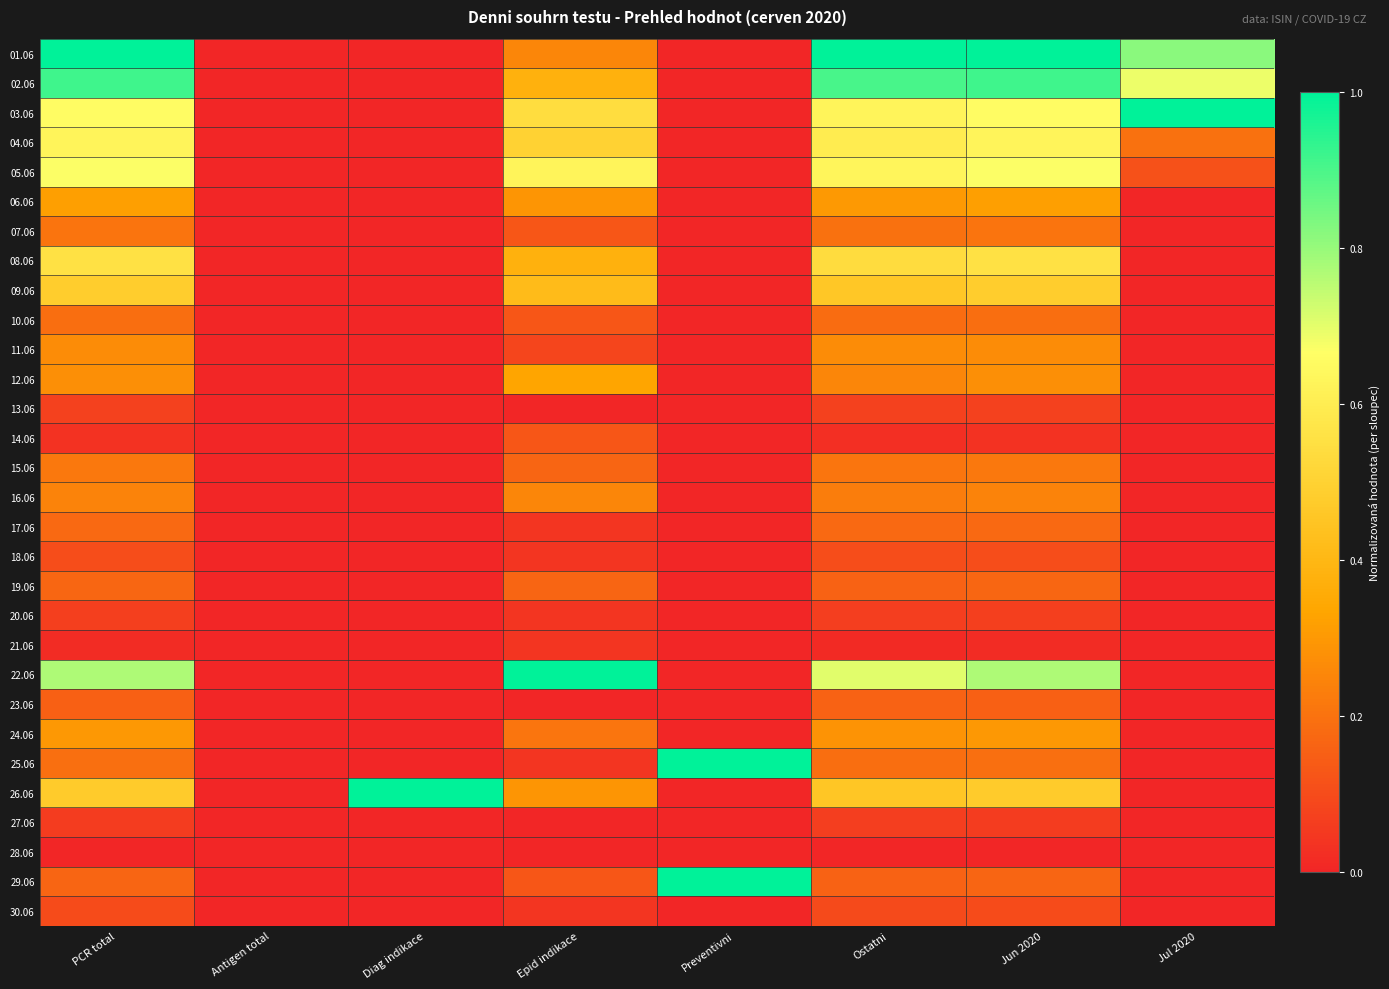

Reading left to right, list all the values displayed in this chart.

01.06: PCR total=1.0	Antigen total=0.0	Diag indikace=0.0	Epid indikace=0.2	Preventivni=0.0	Ostatni=1.0	Jun 2020=1.0	Jul 2020=0.8
02.06: PCR total=0.9	Antigen total=0.0	Diag indikace=0.0	Epid indikace=0.4	Preventivni=0.0	Ostatni=0.9	Jun 2020=0.9	Jul 2020=0.7
03.06: PCR total=0.7	Antigen total=0.0	Diag indikace=0.0	Epid indikace=0.5	Preventivni=0.0	Ostatni=0.6	Jun 2020=0.7	Jul 2020=1.0
04.06: PCR total=0.6	Antigen total=0.0	Diag indikace=0.0	Epid indikace=0.5	Preventivni=0.0	Ostatni=0.6	Jun 2020=0.6	Jul 2020=0.2
05.06: PCR total=0.7	Antigen total=0.0	Diag indikace=0.0	Epid indikace=0.6	Preventivni=0.0	Ostatni=0.6	Jun 2020=0.7	Jul 2020=0.1
06.06: PCR total=0.3	Antigen total=0.0	Diag indikace=0.0	Epid indikace=0.3	Preventivni=0.0	Ostatni=0.3	Jun 2020=0.3	Jul 2020=0.0
07.06: PCR total=0.2	Antigen total=0.0	Diag indikace=0.0	Epid indikace=0.1	Preventivni=0.0	Ostatni=0.2	Jun 2020=0.2	Jul 2020=0.0
08.06: PCR total=0.6	Antigen total=0.0	Diag indikace=0.0	Epid indikace=0.4	Preventivni=0.0	Ostatni=0.5	Jun 2020=0.6	Jul 2020=0.0
09.06: PCR total=0.5	Antigen total=0.0	Diag indikace=0.0	Epid indikace=0.4	Preventivni=0.0	Ostatni=0.5	Jun 2020=0.5	Jul 2020=0.0
10.06: PCR total=0.2	Antigen total=0.0	Diag indikace=0.0	Epid indikace=0.1	Preventivni=0.0	Ostatni=0.2	Jun 2020=0.2	Jul 2020=0.0
11.06: PCR total=0.3	Antigen total=0.0	Diag indikace=0.0	Epid indikace=0.1	Preventivni=0.0	Ostatni=0.3	Jun 2020=0.3	Jul 2020=0.0
12.06: PCR total=0.3	Antigen total=0.0	Diag indikace=0.0	Epid indikace=0.3	Preventivni=0.0	Ostatni=0.3	Jun 2020=0.3	Jul 2020=0.0
13.06: PCR total=0.1	Antigen total=0.0	Diag indikace=0.0	Epid indikace=0.0	Preventivni=0.0	Ostatni=0.1	Jun 2020=0.1	Jul 2020=0.0
14.06: PCR total=0.0	Antigen total=0.0	Diag indikace=0.0	Epid indikace=0.1	Preventivni=0.0	Ostatni=0.0	Jun 2020=0.0	Jul 2020=0.0
15.06: PCR total=0.2	Antigen total=0.0	Diag indikace=0.0	Epid indikace=0.2	Preventivni=0.0	Ostatni=0.2	Jun 2020=0.2	Jul 2020=0.0
16.06: PCR total=0.2	Antigen total=0.0	Diag indikace=0.0	Epid indikace=0.2	Preventivni=0.0	Ostatni=0.2	Jun 2020=0.2	Jul 2020=0.0
17.06: PCR total=0.2	Antigen total=0.0	Diag indikace=0.0	Epid indikace=0.0	Preventivni=0.0	Ostatni=0.2	Jun 2020=0.2	Jul 2020=0.0
18.06: PCR total=0.1	Antigen total=0.0	Diag indikace=0.0	Epid indikace=0.0	Preventivni=0.0	Ostatni=0.1	Jun 2020=0.1	Jul 2020=0.0
19.06: PCR total=0.2	Antigen total=0.0	Diag indikace=0.0	Epid indikace=0.2	Preventivni=0.0	Ostatni=0.2	Jun 2020=0.2	Jul 2020=0.0
20.06: PCR total=0.1	Antigen total=0.0	Diag indikace=0.0	Epid indikace=0.0	Preventivni=0.0	Ostatni=0.1	Jun 2020=0.1	Jul 2020=0.0
21.06: PCR total=0.0	Antigen total=0.0	Diag indikace=0.0	Epid indikace=0.0	Preventivni=0.0	Ostatni=0.0	Jun 2020=0.0	Jul 2020=0.0
22.06: PCR total=0.8	Antigen total=0.0	Diag indikace=0.0	Epid indikace=1.0	Preventivni=0.0	Ostatni=0.7	Jun 2020=0.8	Jul 2020=0.0
23.06: PCR total=0.2	Antigen total=0.0	Diag indikace=0.0	Epid indikace=0.0	Preventivni=0.0	Ostatni=0.2	Jun 2020=0.2	Jul 2020=0.0
24.06: PCR total=0.3	Antigen total=0.0	Diag indikace=0.0	Epid indikace=0.2	Preventivni=0.0	Ostatni=0.3	Jun 2020=0.3	Jul 2020=0.0
25.06: PCR total=0.2	Antigen total=0.0	Diag indikace=0.0	Epid indikace=0.0	Preventivni=1.0	Ostatni=0.2	Jun 2020=0.2	Jul 2020=0.0
26.06: PCR total=0.5	Antigen total=0.0	Diag indikace=1.0	Epid indikace=0.3	Preventivni=0.0	Ostatni=0.5	Jun 2020=0.5	Jul 2020=0.0
27.06: PCR total=0.1	Antigen total=0.0	Diag indikace=0.0	Epid indikace=0.0	Preventivni=0.0	Ostatni=0.1	Jun 2020=0.1	Jul 2020=0.0
28.06: PCR total=0.0	Antigen total=0.0	Diag indikace=0.0	Epid indikace=0.0	Preventivni=0.0	Ostatni=0.0	Jun 2020=0.0	Jul 2020=0.0
29.06: PCR total=0.2	Antigen total=0.0	Diag indikace=0.0	Epid indikace=0.1	Preventivni=1.0	Ostatni=0.2	Jun 2020=0.2	Jul 2020=0.0
30.06: PCR total=0.1	Antigen total=0.0	Diag indikace=0.0	Epid indikace=0.0	Preventivni=0.0	Ostatni=0.1	Jun 2020=0.1	Jul 2020=0.0